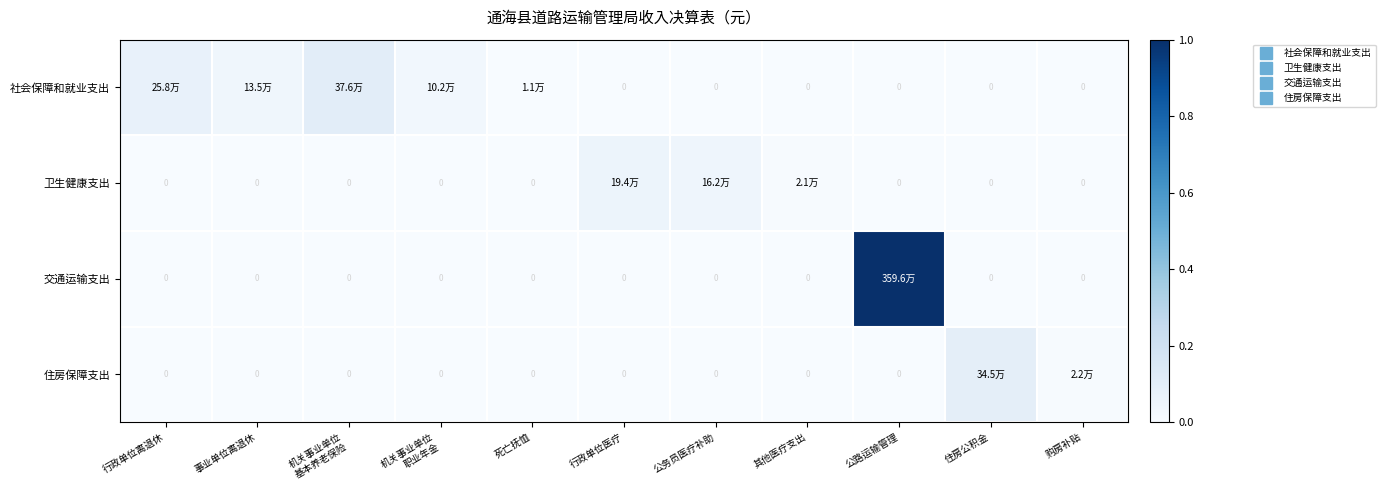

The 卫生健康支出 series shows -0.0 at 死亡抚恤. True or false?

False